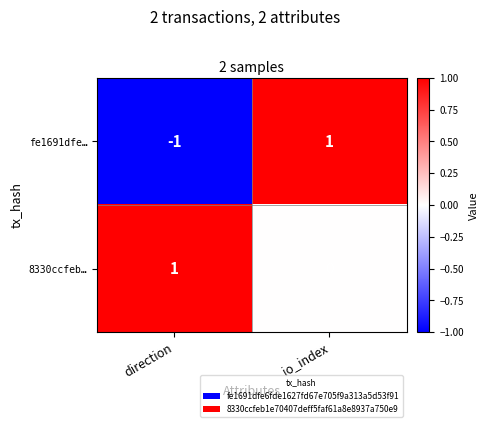

Is the value of 8330ccfeb… at io_index greater than the value of fe1691dfe… at io_index?

No